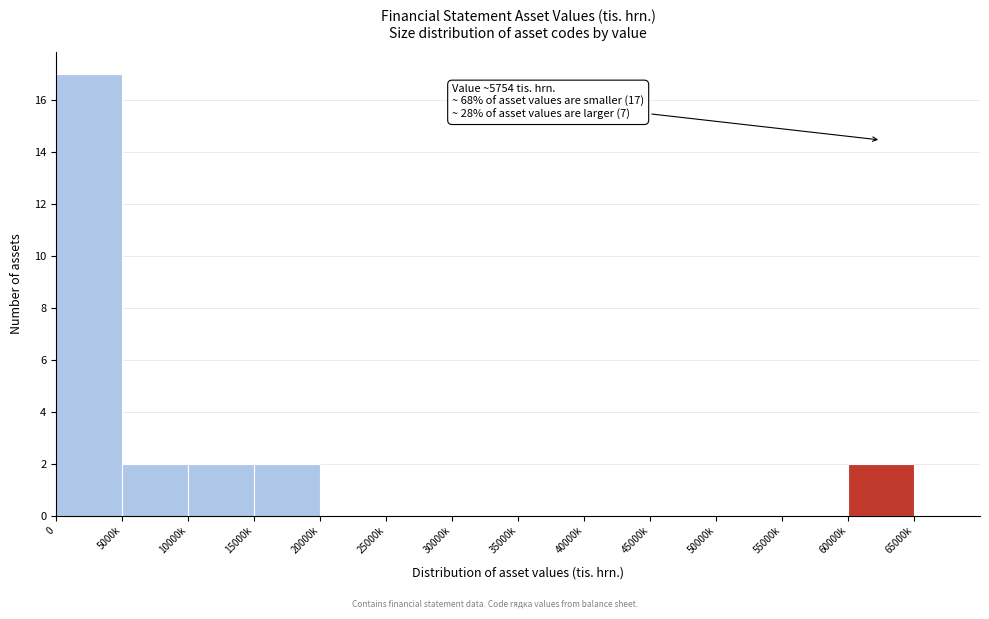

Reading left to right, extract all data points from this chart.

0=17	5000k=2	10000k=2	15000k=2	20000k=0	25000k=0	30000k=0	35000k=0	40000k=0	45000k=0	50000k=0	55000k=0	60000k=2	65000k=0